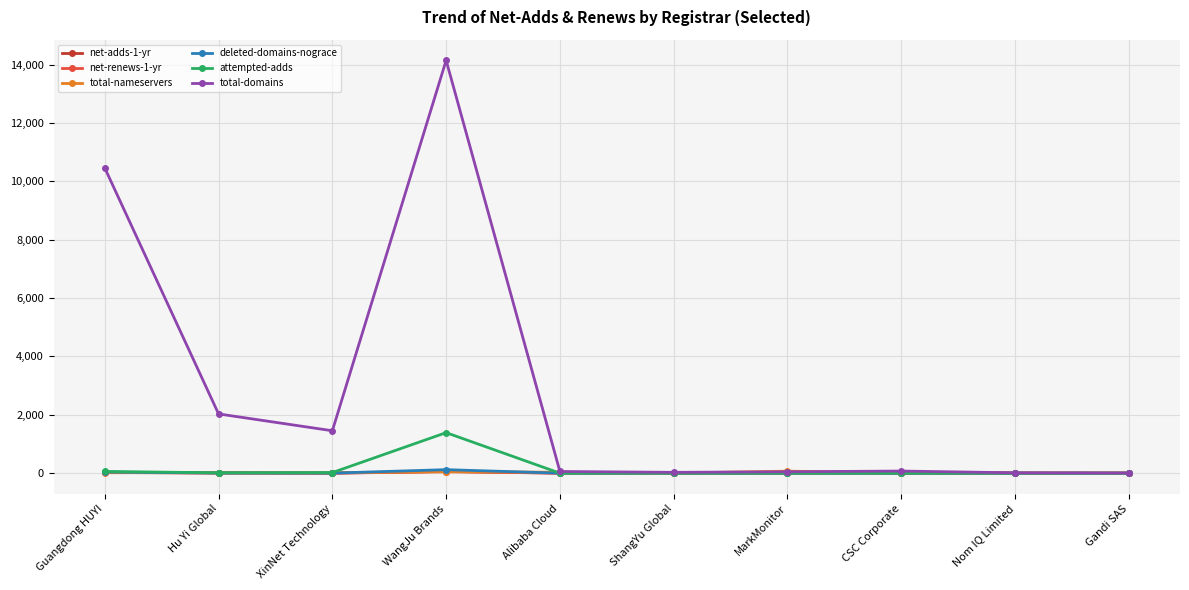

Which series has the largest range (max minus min)?

total-domains